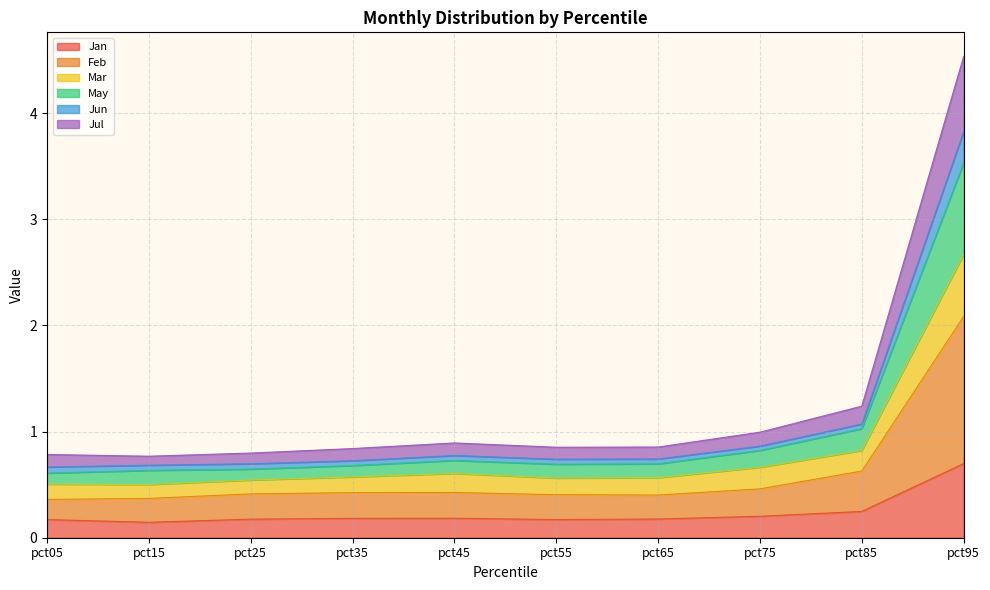

What are all the series names shown in the legend?

Jan, Feb, Mar, May, Jun, Jul